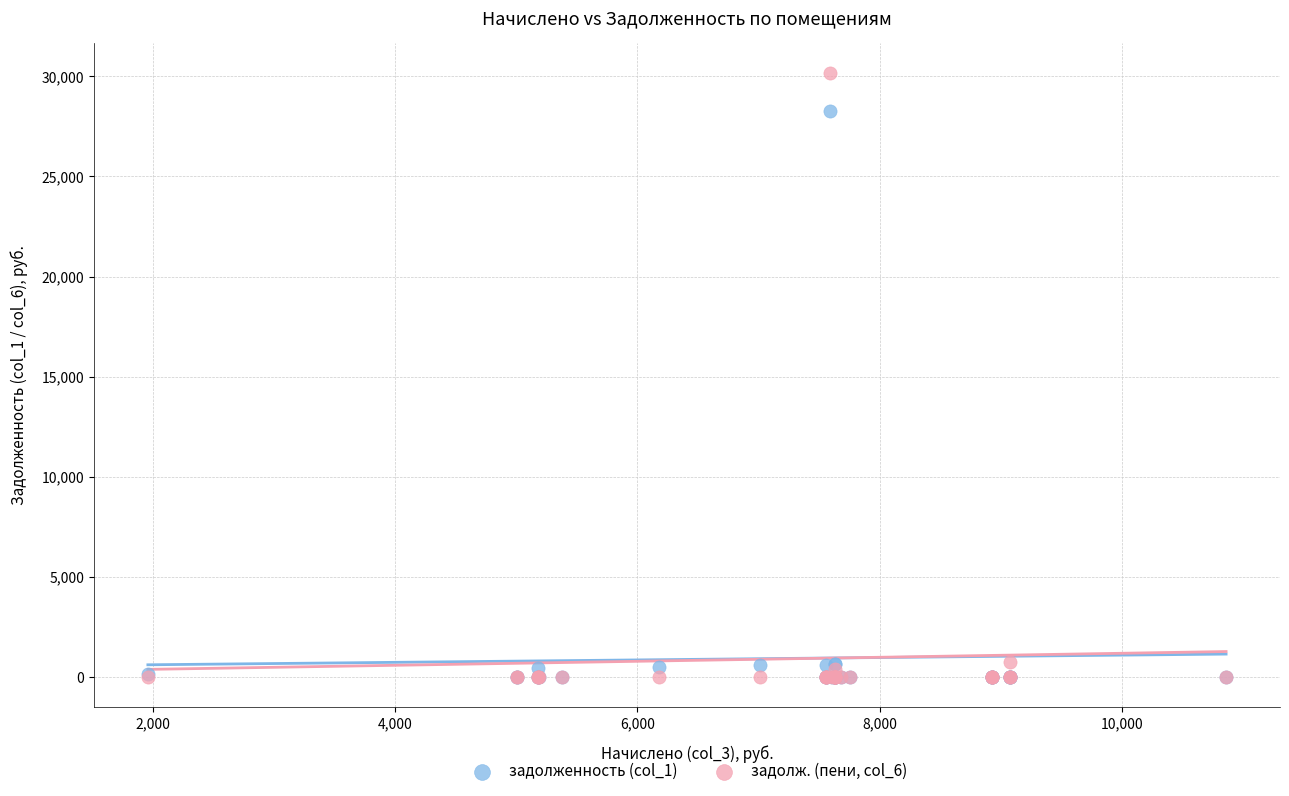

Across all series, what Y value is closest to 15074?

28251.9